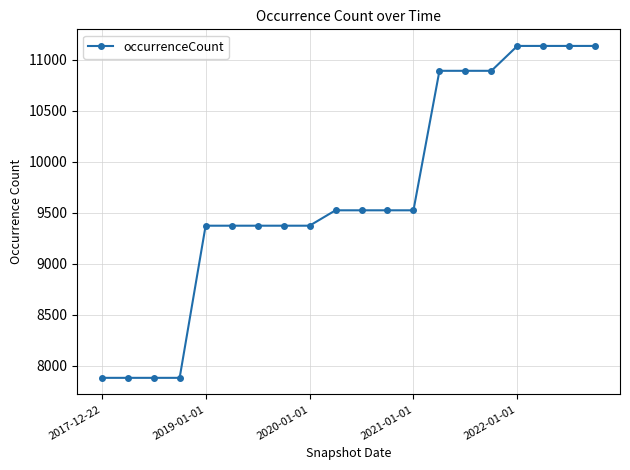

What is the value of the 9th point from the left?

9374